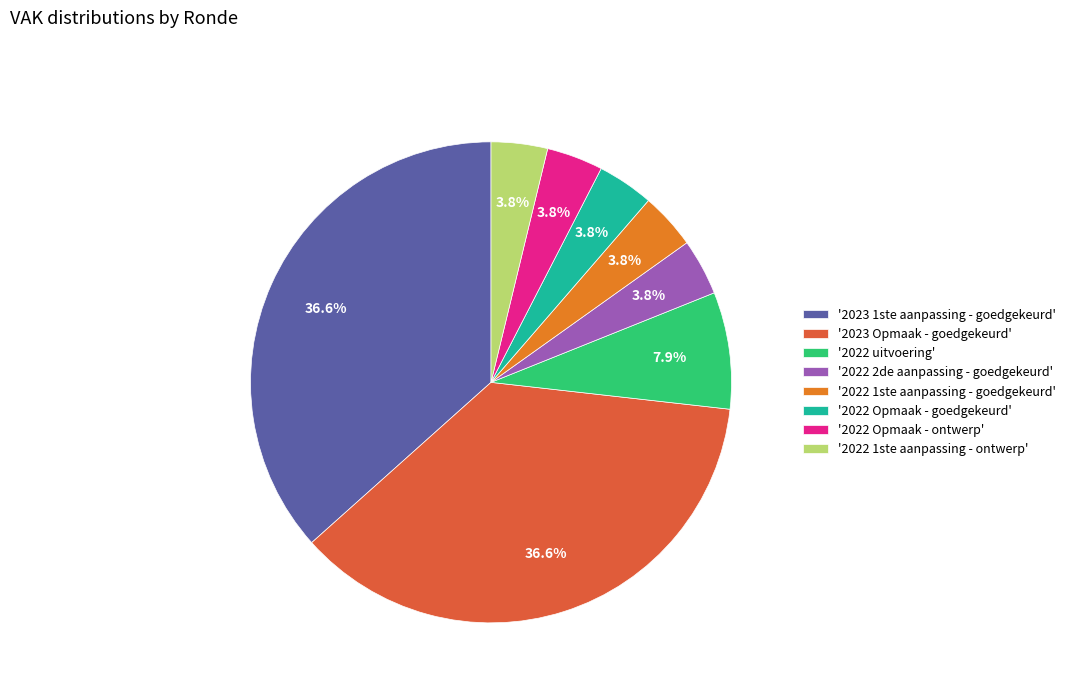

Between '2023 Opmaak - goedgekeurd' and '2022 2de aanpassing - goedgekeurd', which is larger?

'2023 Opmaak - goedgekeurd'